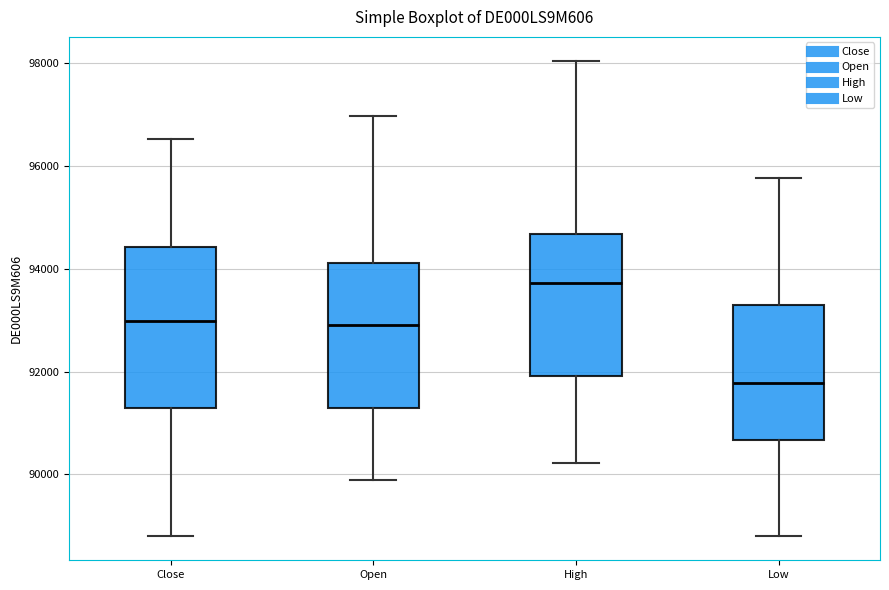

Which box is the tallest, from its lower edge to its upper edge?

Close